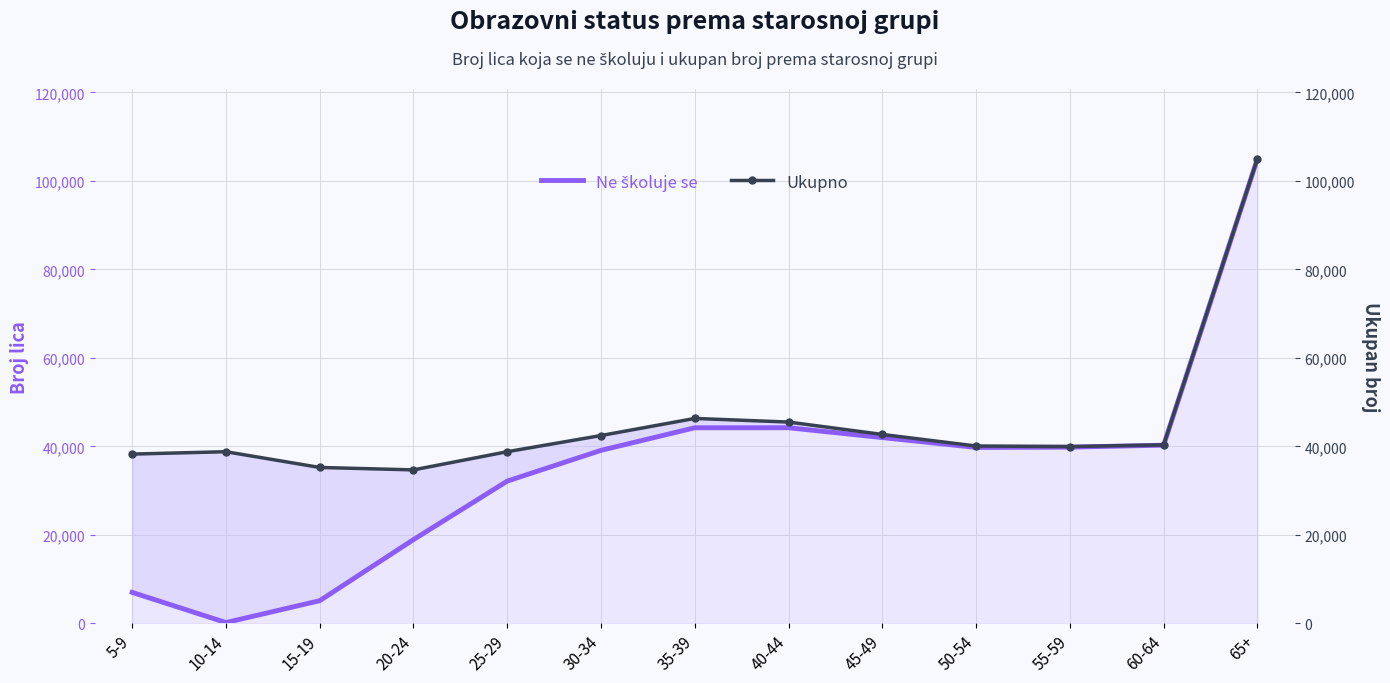

Which series has the largest range (max minus min)?

Ne školuje se